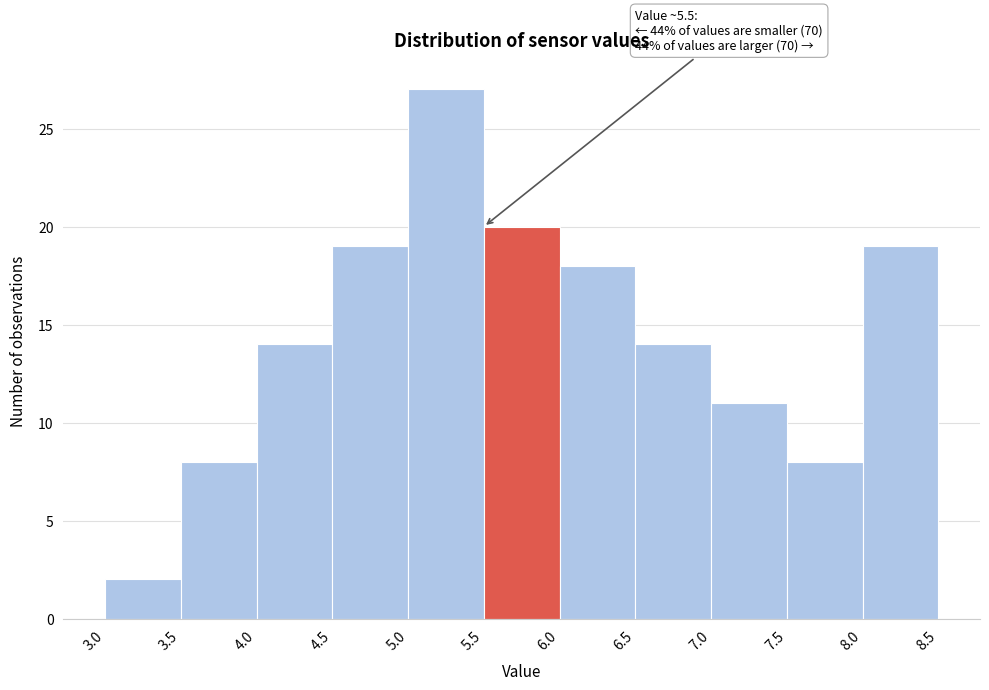

Which range on the x-axis has the tallest bar?

5.0 to 5.5